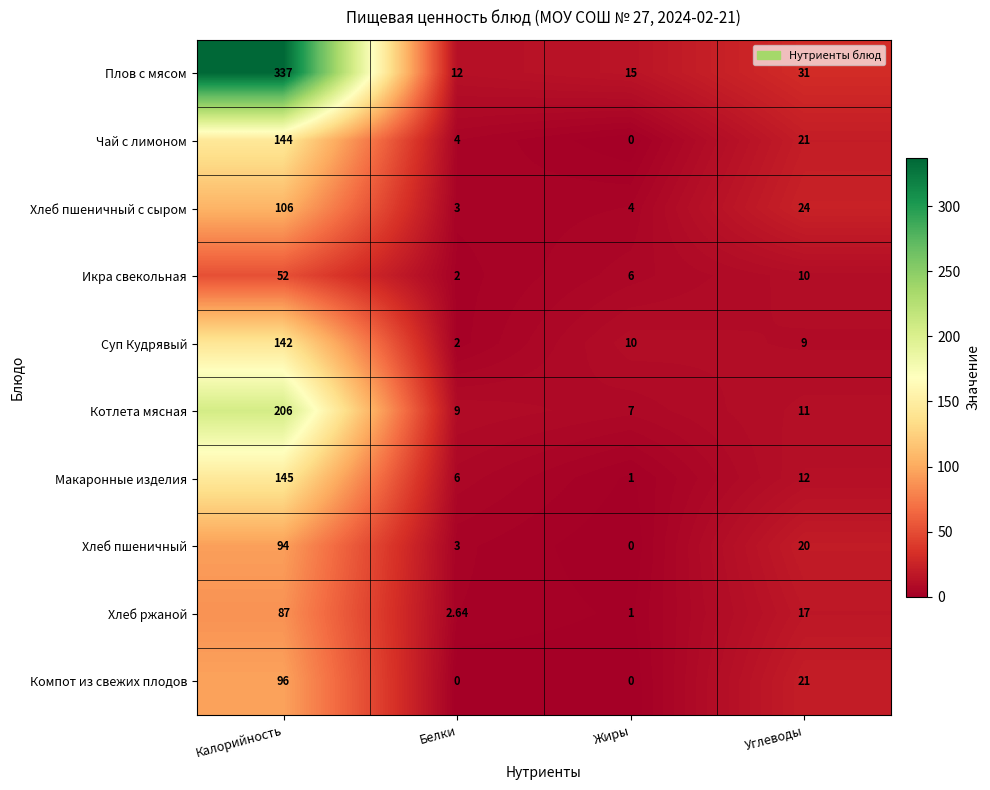

Which category has the highest value in the Плов с мясом series?

Калорийность